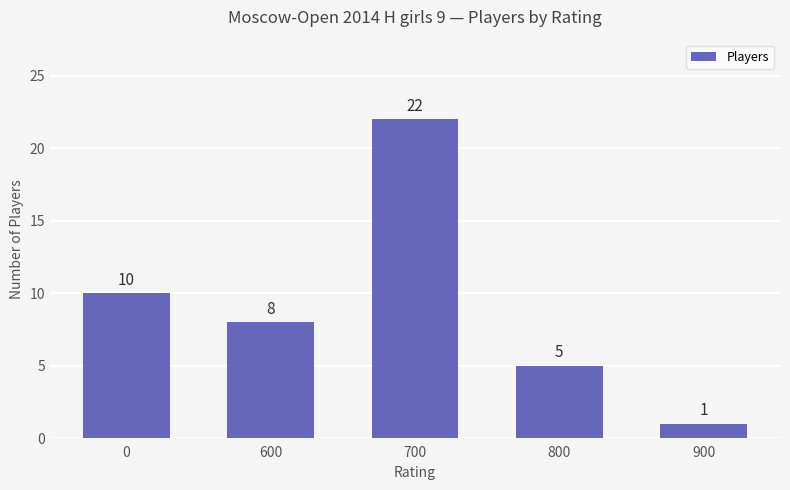

What is the maximum value shown in the chart?

22